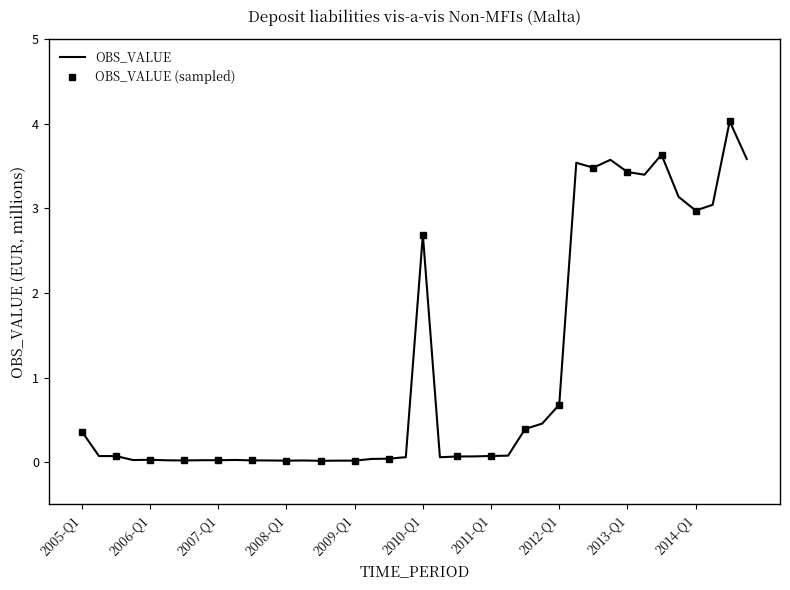

Is it true that the value at 2013-Q3 is 5.7?

False